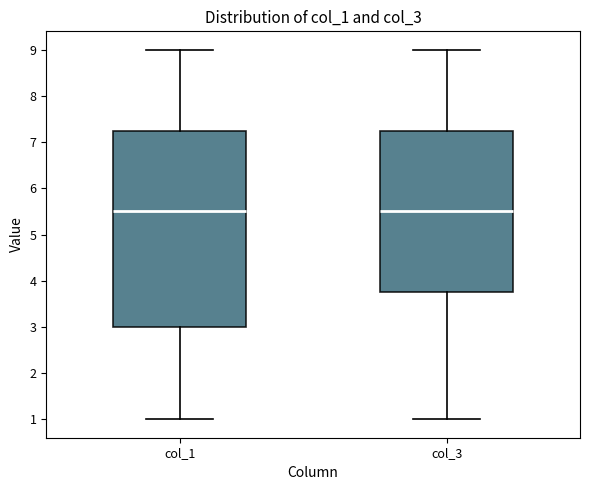

Comparing the boxes themselves (not the whiskers), which one is the tallest?

col_1